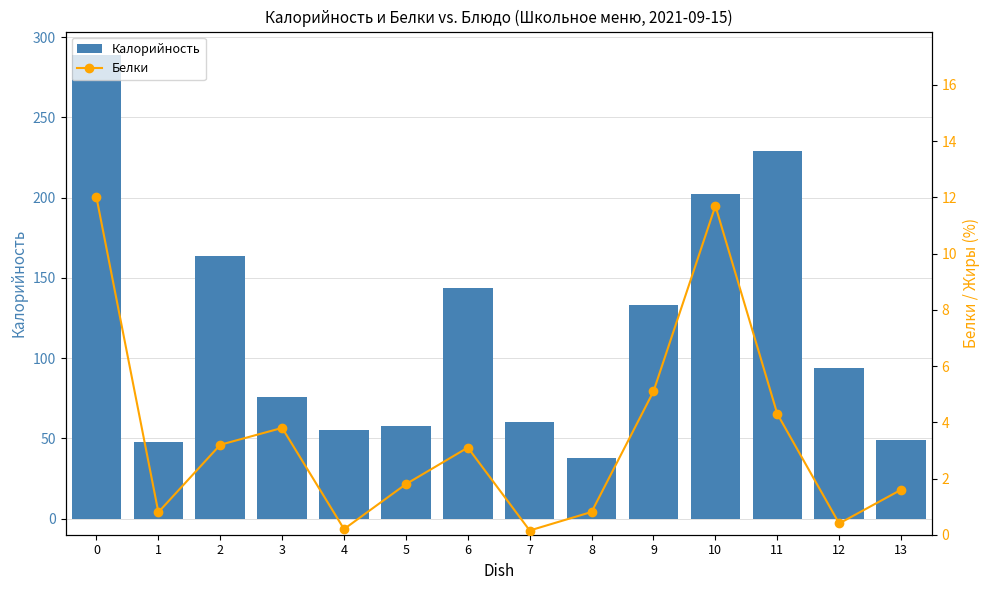

At how many categories does at least one series exceed 181?

3